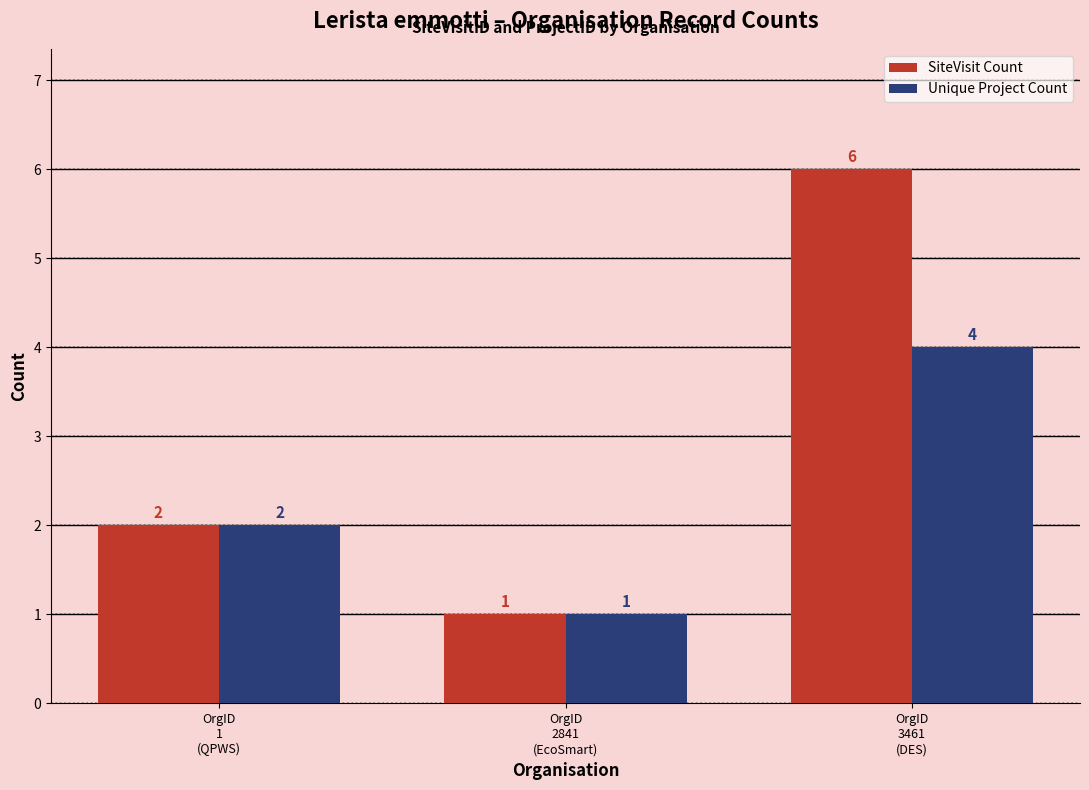

How many bars are there in total?

6